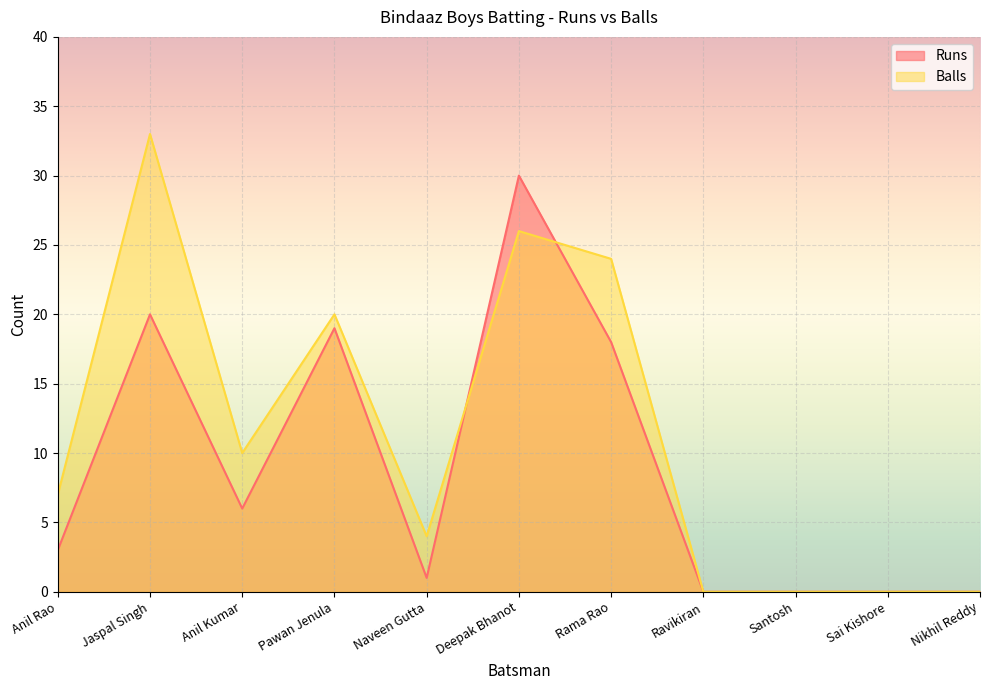

Where does the Balls series first go above 7?

Jaspal Singh